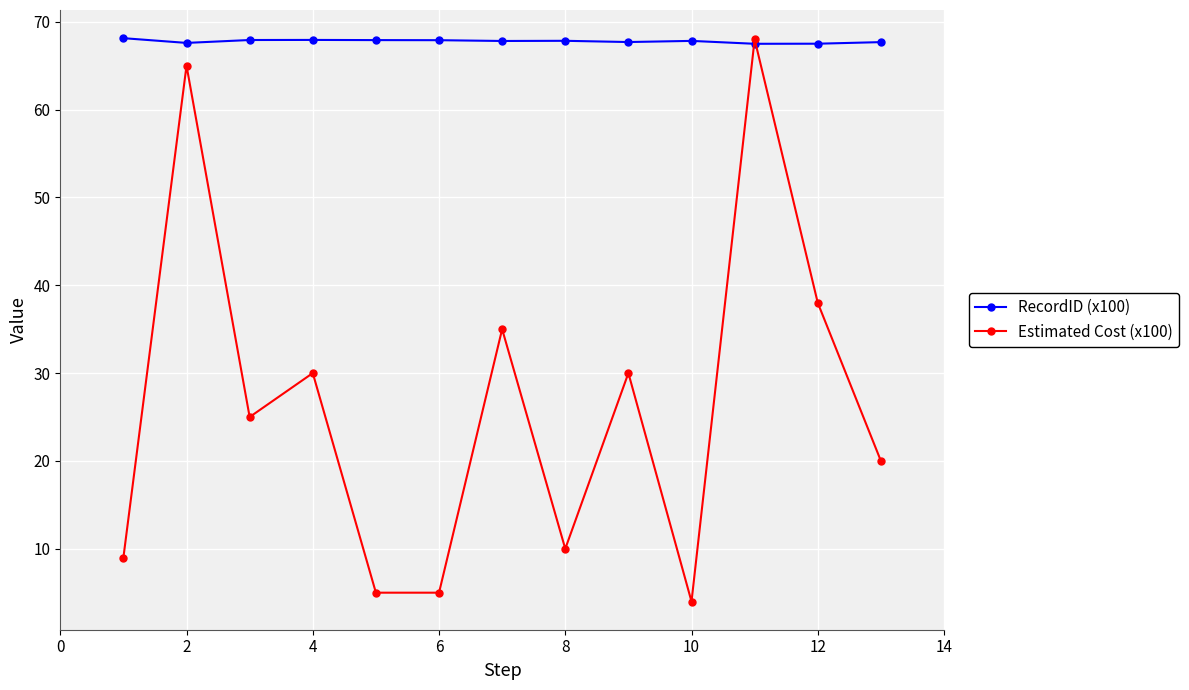

True or false: RecordID (x100) has more than 0 interior local peaks.

True